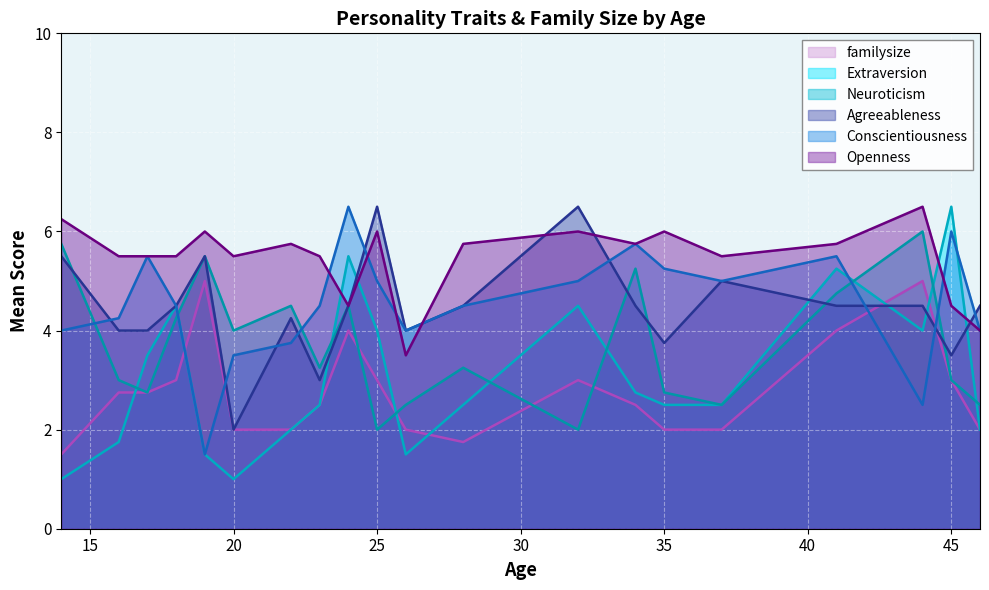

What is the highest value of the Extraversion series?

6.5